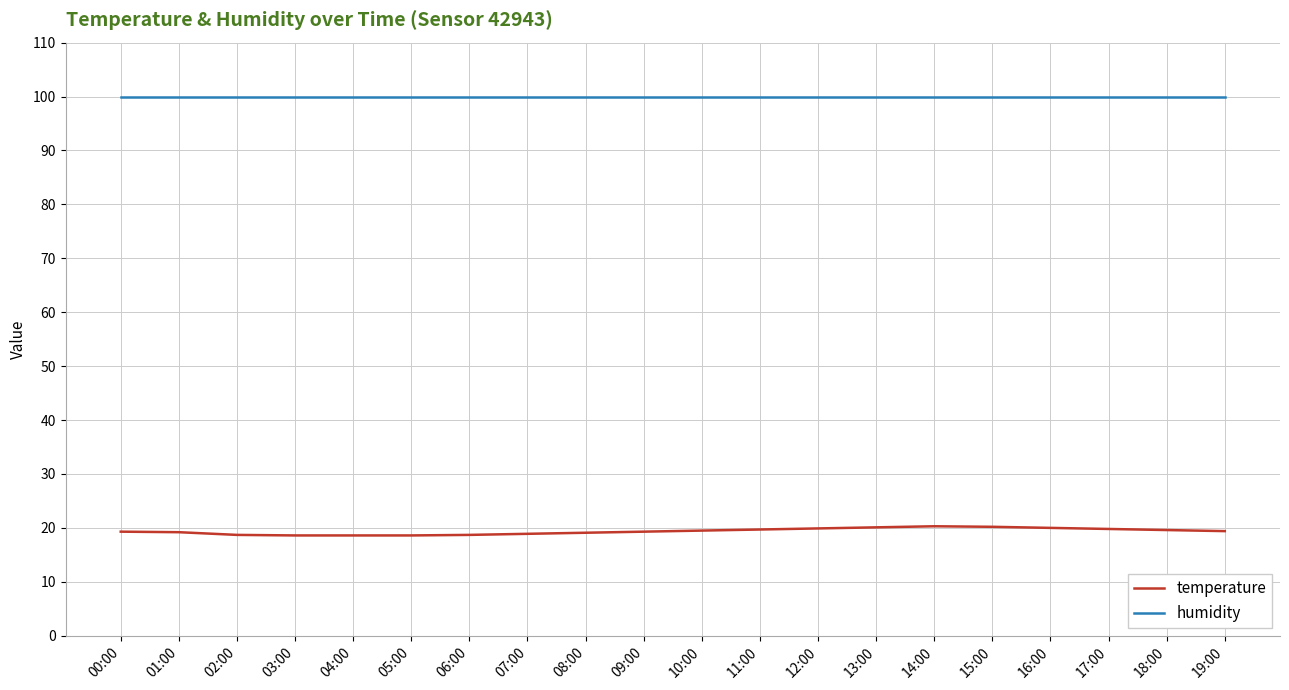

What is the maximum value for temperature?

20.3